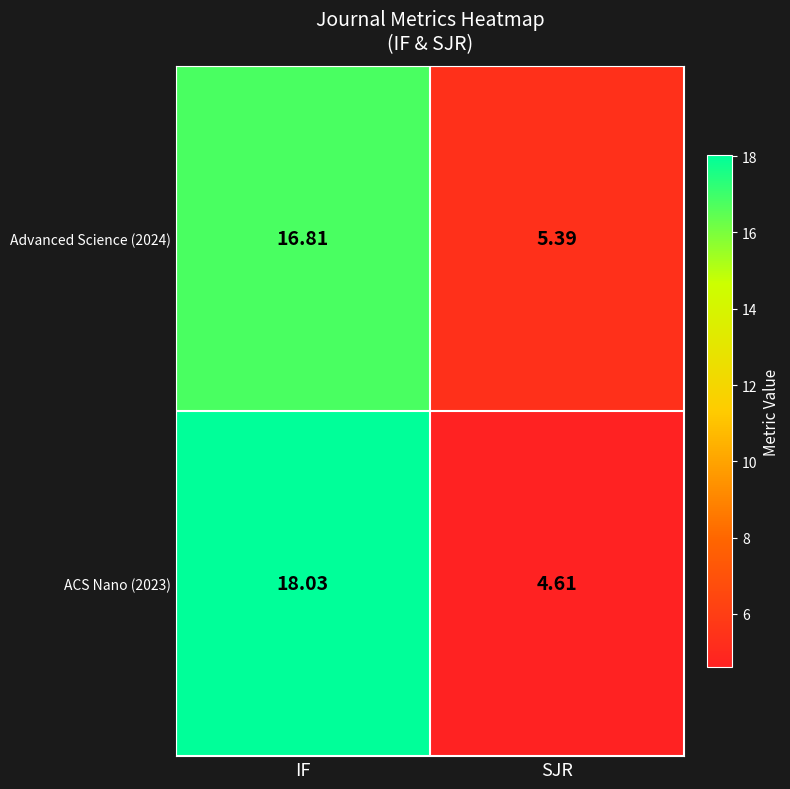

At SJR, list the series in order from smallest to largest.

ACS Nano (2023), Advanced Science (2024)